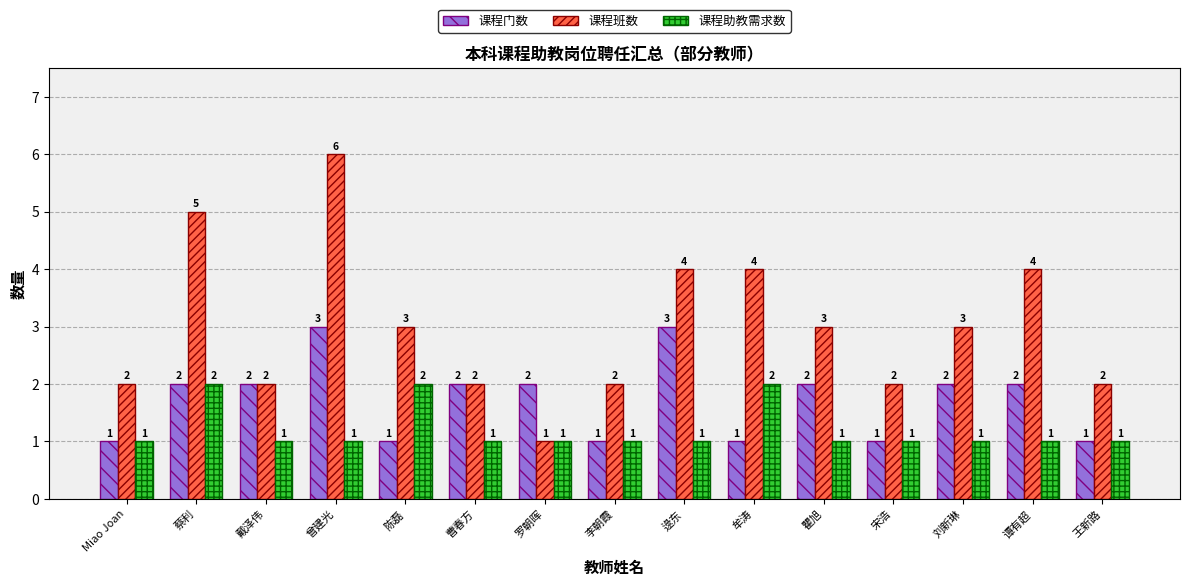

What is the difference between the highest and lowest values at 戴泽伟?

1